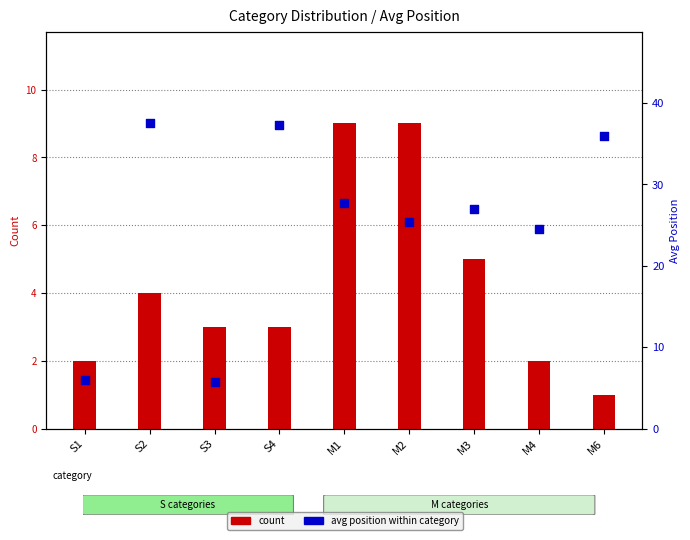

At how many categories does at least one series exceed 12?

7